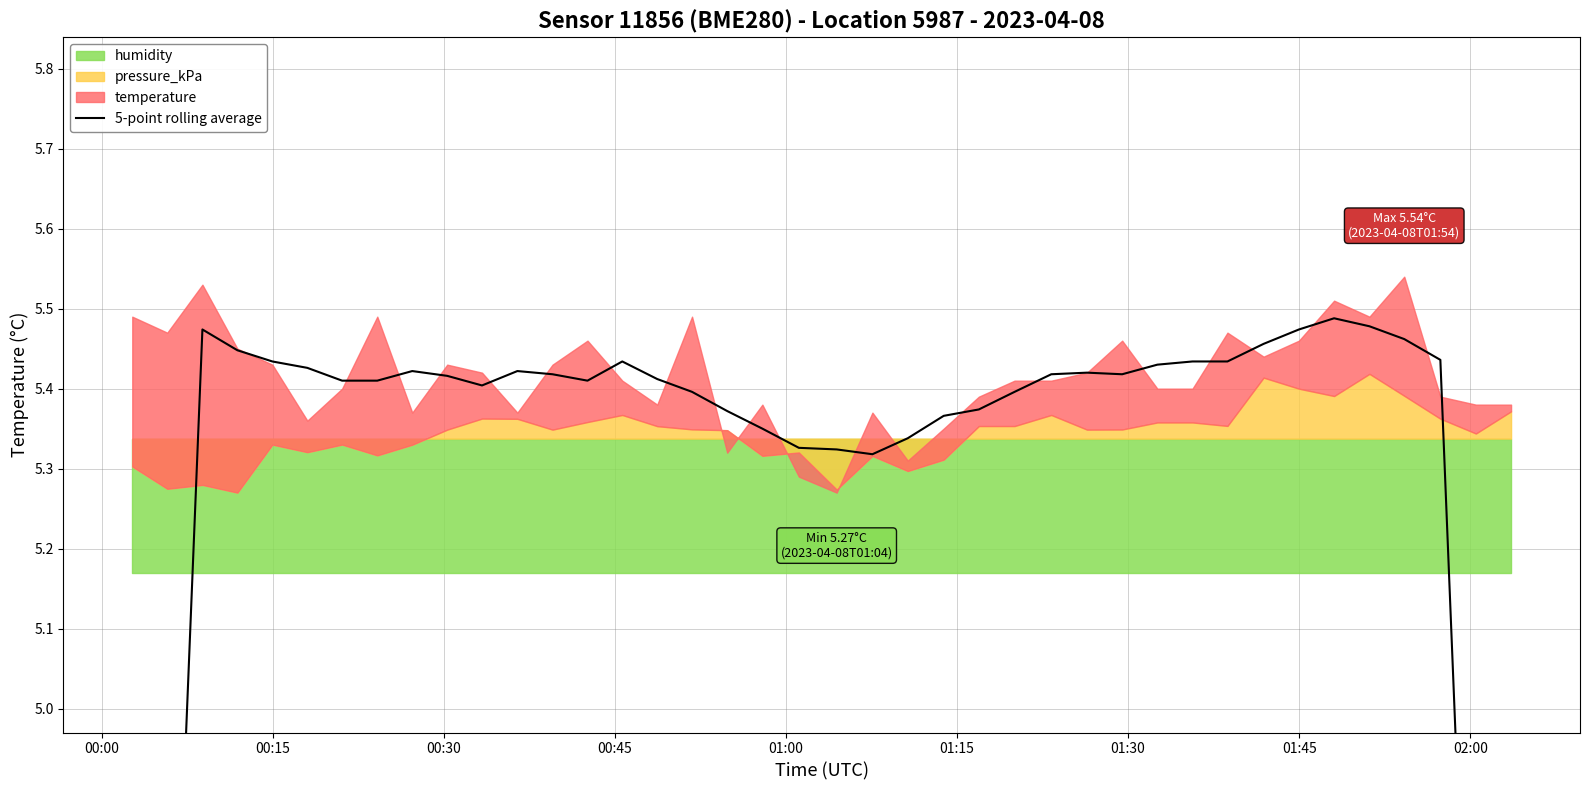

What is the smallest value displayed?

3.2